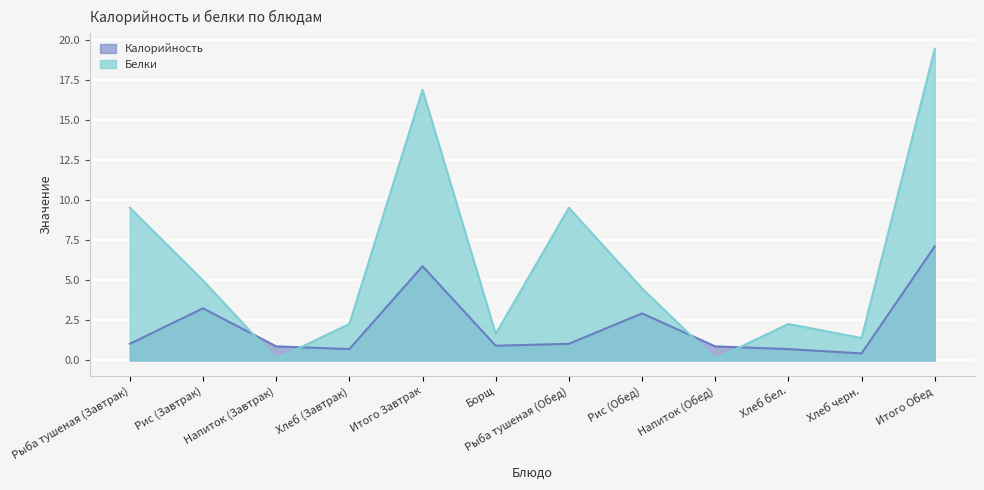

Reading left to right, list all the values displayed in this chart.

Калорийность: 1.0	3.3	0.9	0.7	5.9	0.9	1.0	2.9	0.9	0.7	0.4	7.1
Белки: 9.5	5.0	0.1	2.3	16.9	1.7	9.5	4.5	0.1	2.3	1.4	19.5